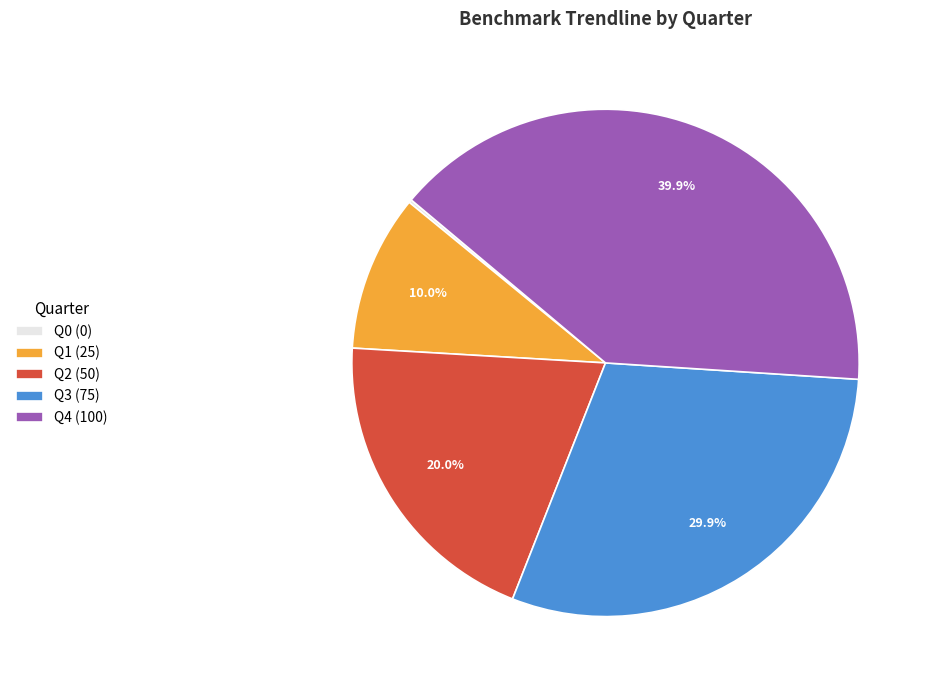

True or false: Q4 accounts for 40% of the total.

True